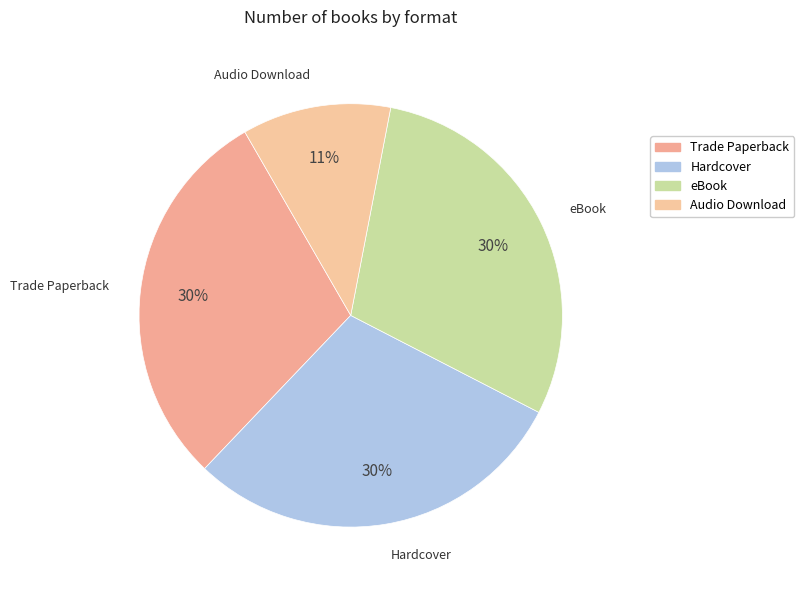

Which slice is the smallest?

Audio Download